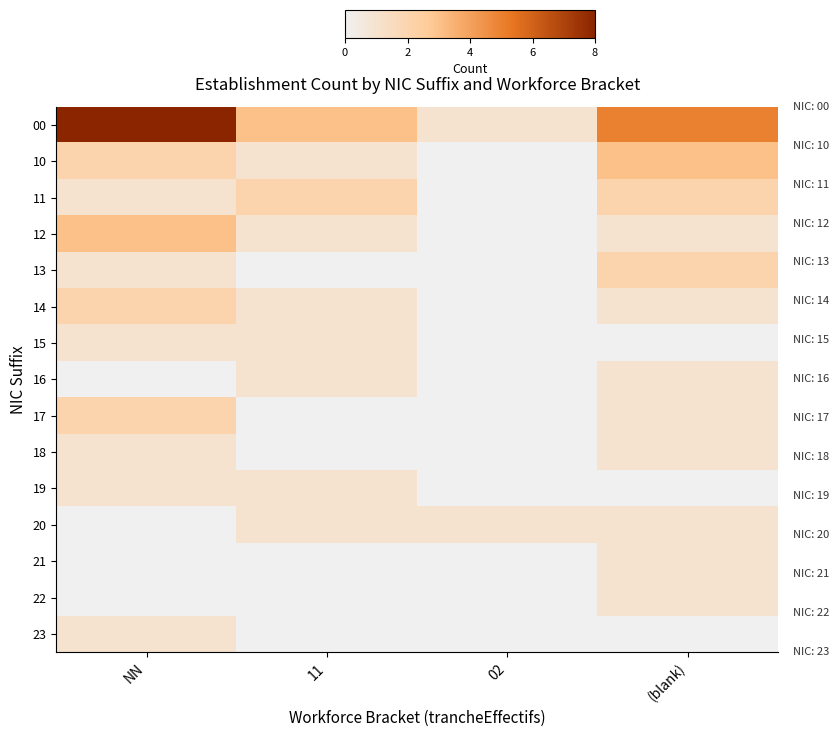

At which category is the sum across all series the highest?

NN